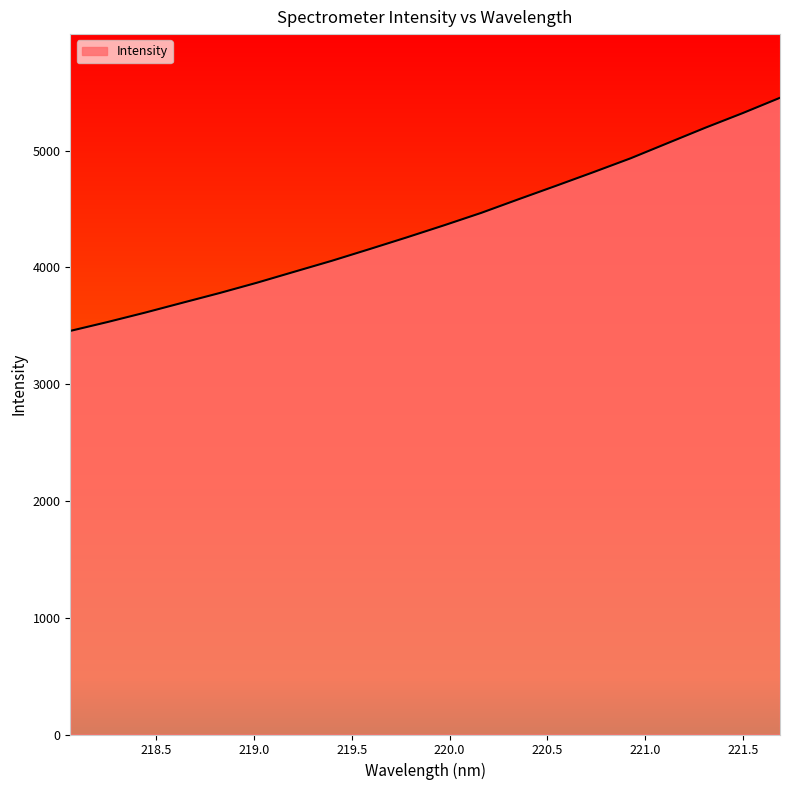

What is the difference between the maximum and minimum values?

1996.0